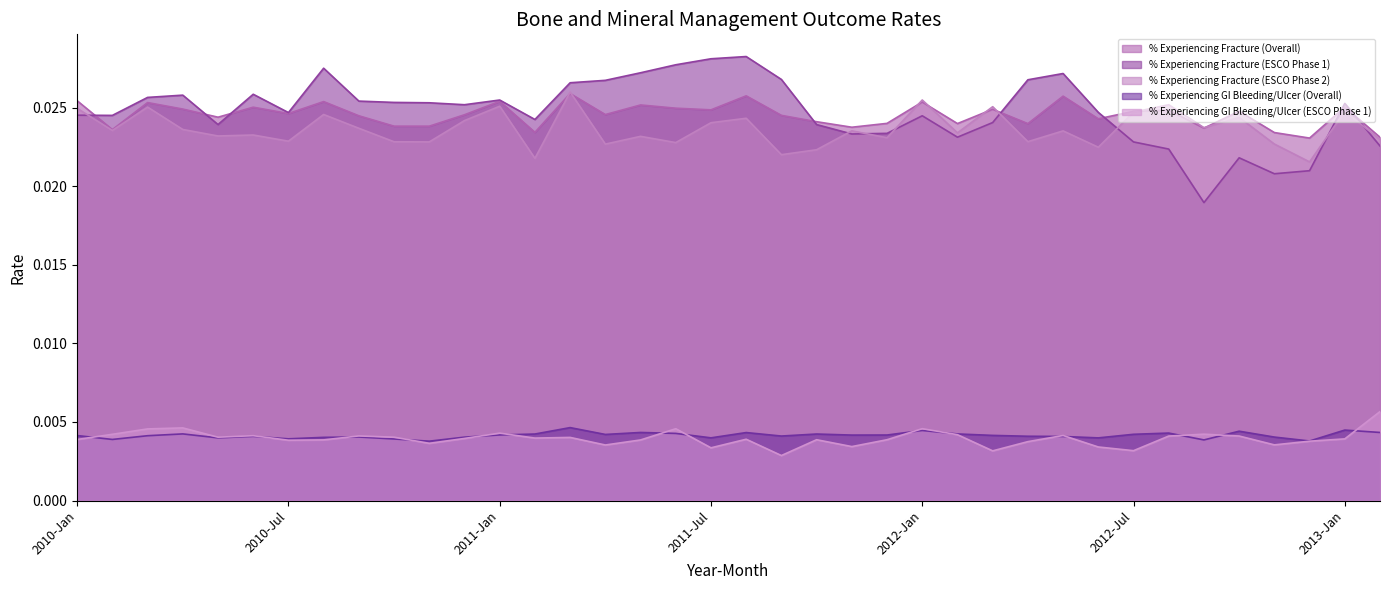

The % Experiencing Fracture (ESCO Phase 2) series shows 0.0 at 2011-Sep. True or false?

True